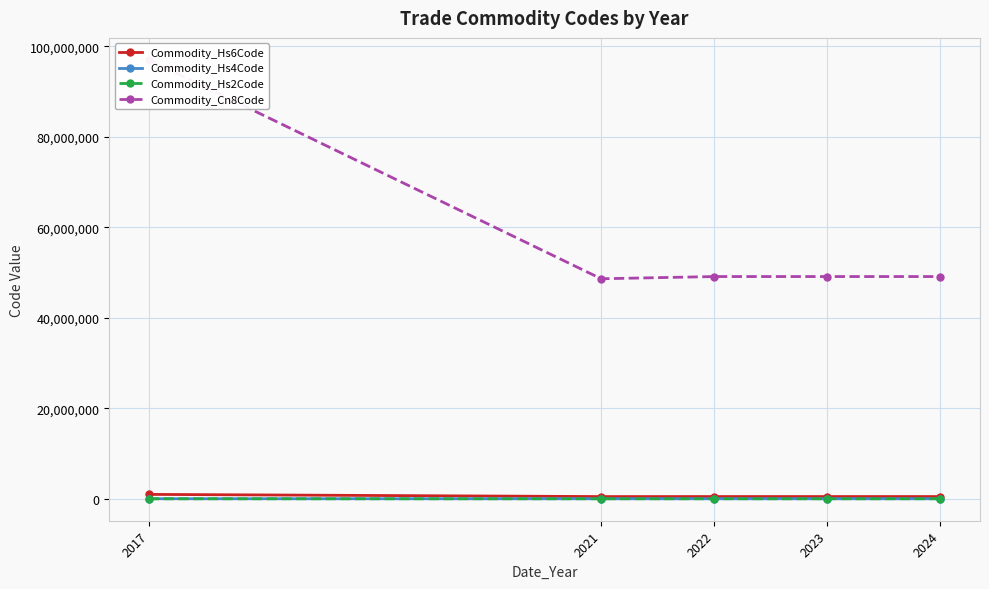

True or false: Commodity_Hs2Code has more than 0 points higher than both neighbors.

False